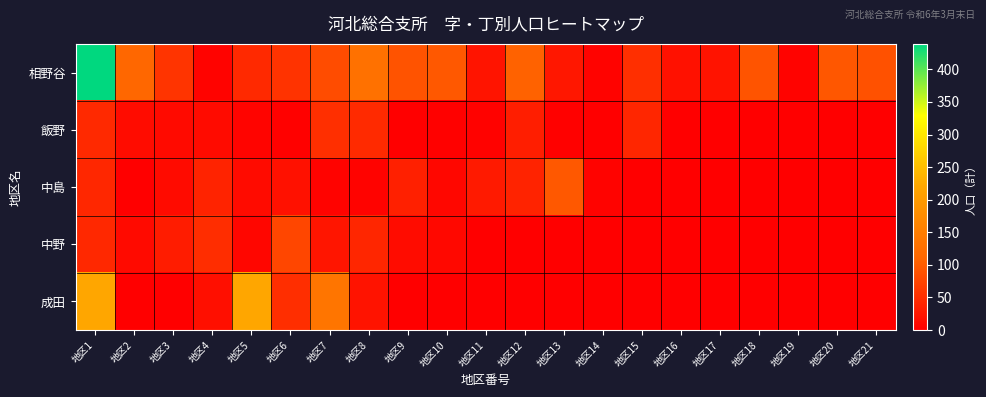

Count the number of data series in this chart.

5